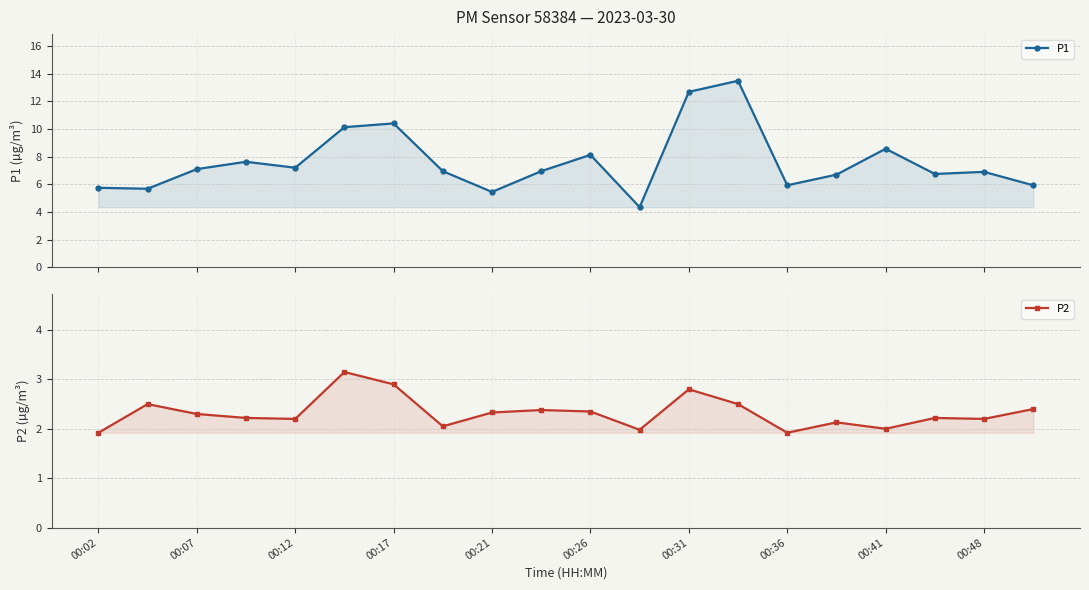

What is the difference between the maximum and minimum values in the P2 series?

1.2